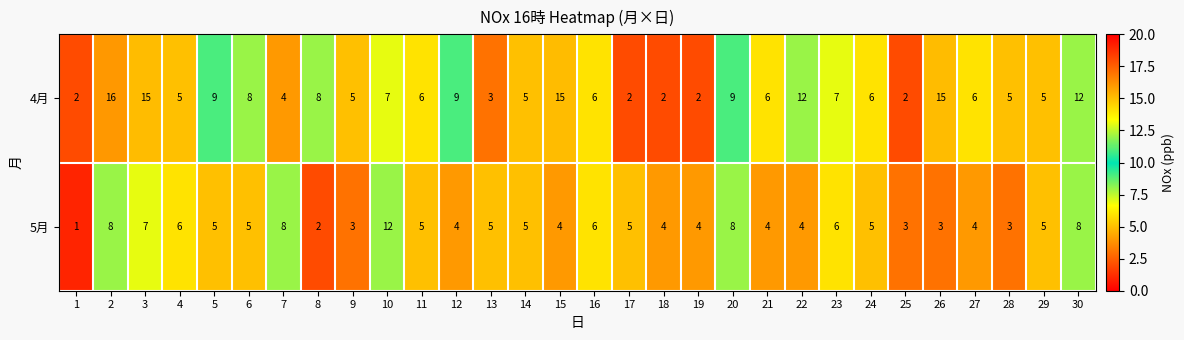

Rank the series at 7 from lowest to highest value.

4月, 5月